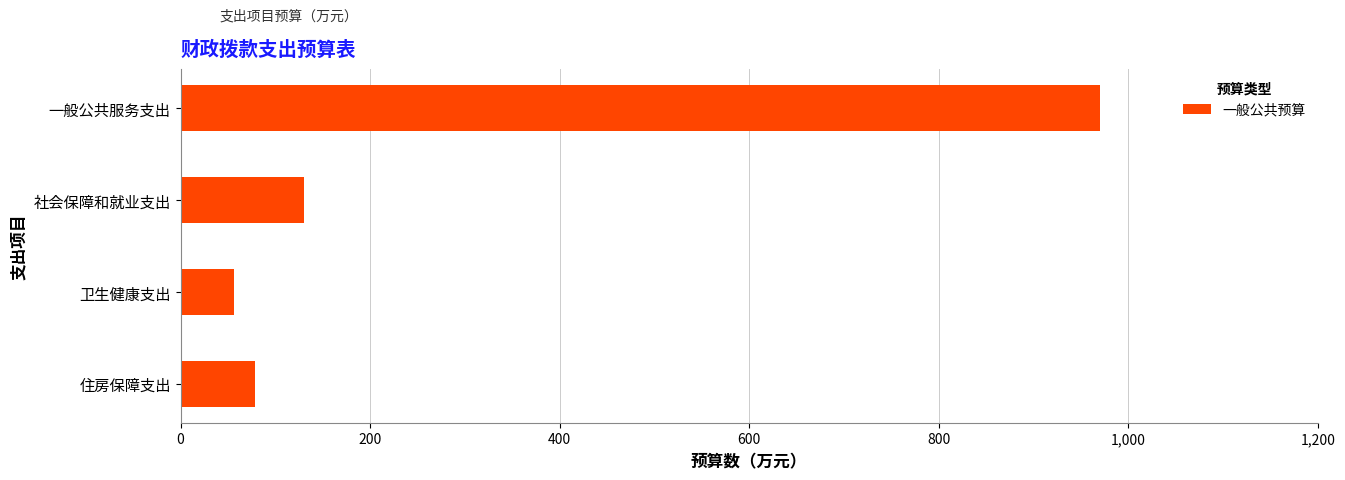

What is the difference between the maximum and minimum values?

913.9